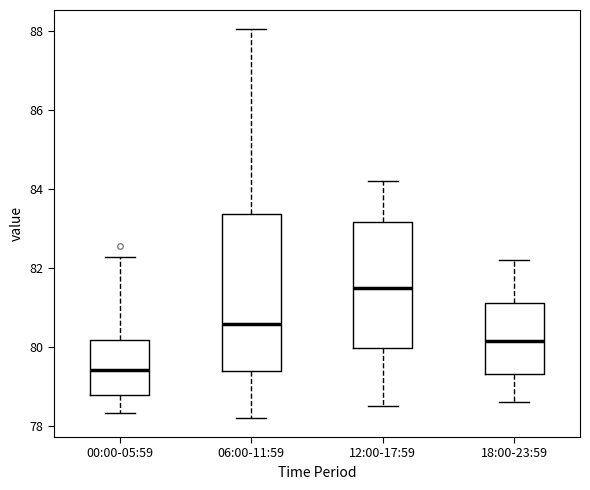

Reading left to right, read every box against the y-axis: the position of its median line, the range the box covers, and the ends of its whiskers. The values are not printed on the chart, so give them approximately, as read against the axis.

00:00-05:59: median 79.4, box 78.8 to 80.2, whiskers 78.4 to 82.2
06:00-11:59: median 80.6, box 79.4 to 83.4, whiskers 78.2 to 88.0
12:00-17:59: median 81.6, box 80.0 to 83.2, whiskers 78.6 to 84.2
18:00-23:59: median 80.2, box 79.4 to 81.2, whiskers 78.6 to 82.2